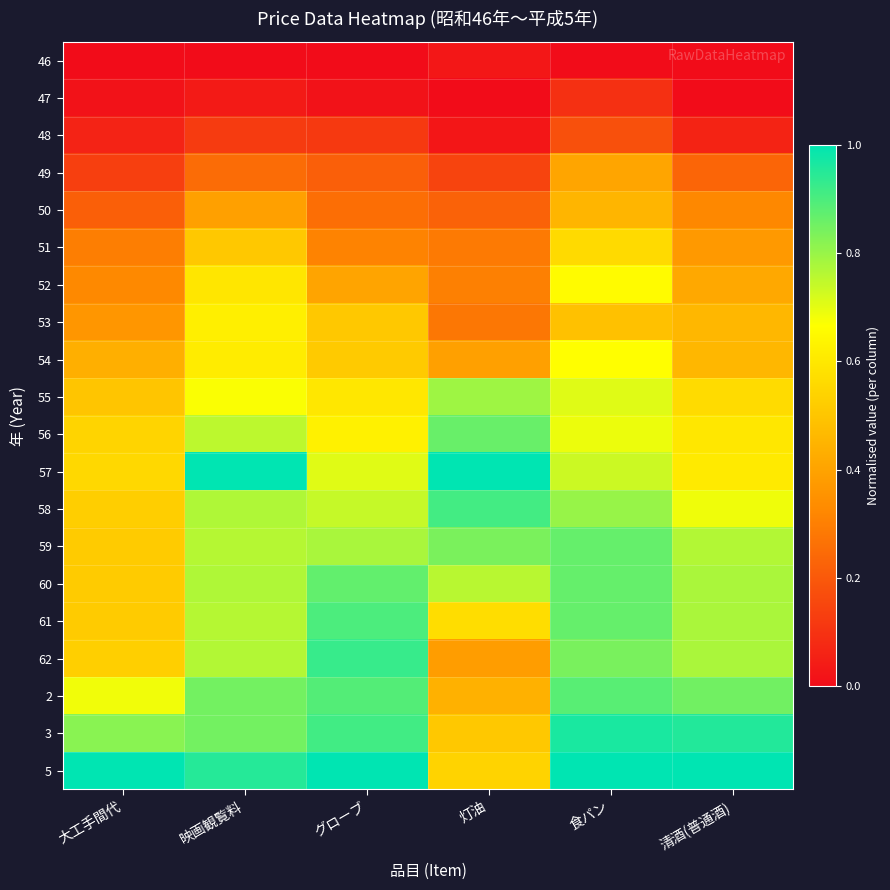

Reading left to right, list all the values displayed in this chart.

46: 大工手間代=0.0	映画観覧料=0.0	グローブ=0.0	灯油=0.0	食パン=0.0	清酒(普通酒)=0.0
47: 大工手間代=0.0	映画観覧料=0.0	グローブ=0.0	灯油=0.0	食パン=0.1	清酒(普通酒)=0.0
48: 大工手間代=0.1	映画観覧料=0.1	グローブ=0.1	灯油=0.0	食パン=0.2	清酒(普通酒)=0.1
49: 大工手間代=0.1	映画観覧料=0.3	グローブ=0.2	灯油=0.1	食パン=0.4	清酒(普通酒)=0.2
50: 大工手間代=0.2	映画観覧料=0.4	グローブ=0.3	灯油=0.2	食パン=0.5	清酒(普通酒)=0.3
51: 大工手間代=0.3	映画観覧料=0.5	グローブ=0.3	灯油=0.3	食パン=0.6	清酒(普通酒)=0.4
52: 大工手間代=0.3	映画観覧料=0.6	グローブ=0.4	灯油=0.3	食パン=0.7	清酒(普通酒)=0.4
53: 大工手間代=0.4	映画観覧料=0.6	グローブ=0.5	灯油=0.3	食パン=0.5	清酒(普通酒)=0.5
54: 大工手間代=0.4	映画観覧料=0.6	グローブ=0.5	灯油=0.4	食パン=0.7	清酒(普通酒)=0.5
55: 大工手間代=0.5	映画観覧料=0.7	グローブ=0.6	灯油=0.8	食パン=0.7	清酒(普通酒)=0.6
56: 大工手間代=0.5	映画観覧料=0.8	グローブ=0.6	灯油=0.9	食パン=0.7	清酒(普通酒)=0.6
57: 大工手間代=0.6	映画観覧料=1.0	グローブ=0.7	灯油=1.0	食パン=0.7	清酒(普通酒)=0.6
58: 大工手間代=0.5	映画観覧料=0.8	グローブ=0.7	灯油=0.9	食パン=0.8	清酒(普通酒)=0.7
59: 大工手間代=0.5	映画観覧料=0.8	グローブ=0.8	灯油=0.8	食パン=0.9	清酒(普通酒)=0.8
60: 大工手間代=0.5	映画観覧料=0.8	グローブ=0.9	灯油=0.8	食パン=0.9	清酒(普通酒)=0.8
61: 大工手間代=0.5	映画観覧料=0.8	グローブ=0.9	灯油=0.6	食パン=0.9	清酒(普通酒)=0.8
62: 大工手間代=0.5	映画観覧料=0.8	グローブ=0.9	灯油=0.4	食パン=0.8	清酒(普通酒)=0.8
2: 大工手間代=0.7	映画観覧料=0.8	グローブ=0.9	灯油=0.4	食パン=0.9	清酒(普通酒)=0.9
3: 大工手間代=0.8	映画観覧料=0.8	グローブ=0.9	灯油=0.5	食パン=1.0	清酒(普通酒)=1.0
5: 大工手間代=1.0	映画観覧料=0.9	グローブ=1.0	灯油=0.5	食パン=1.0	清酒(普通酒)=1.0